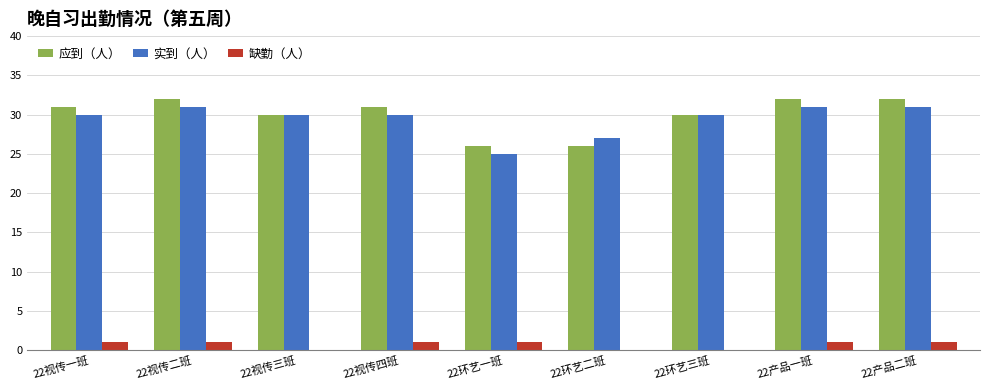

What is the sum of the 实到（人） values at 22环艺三班 and 22视传四班?

60